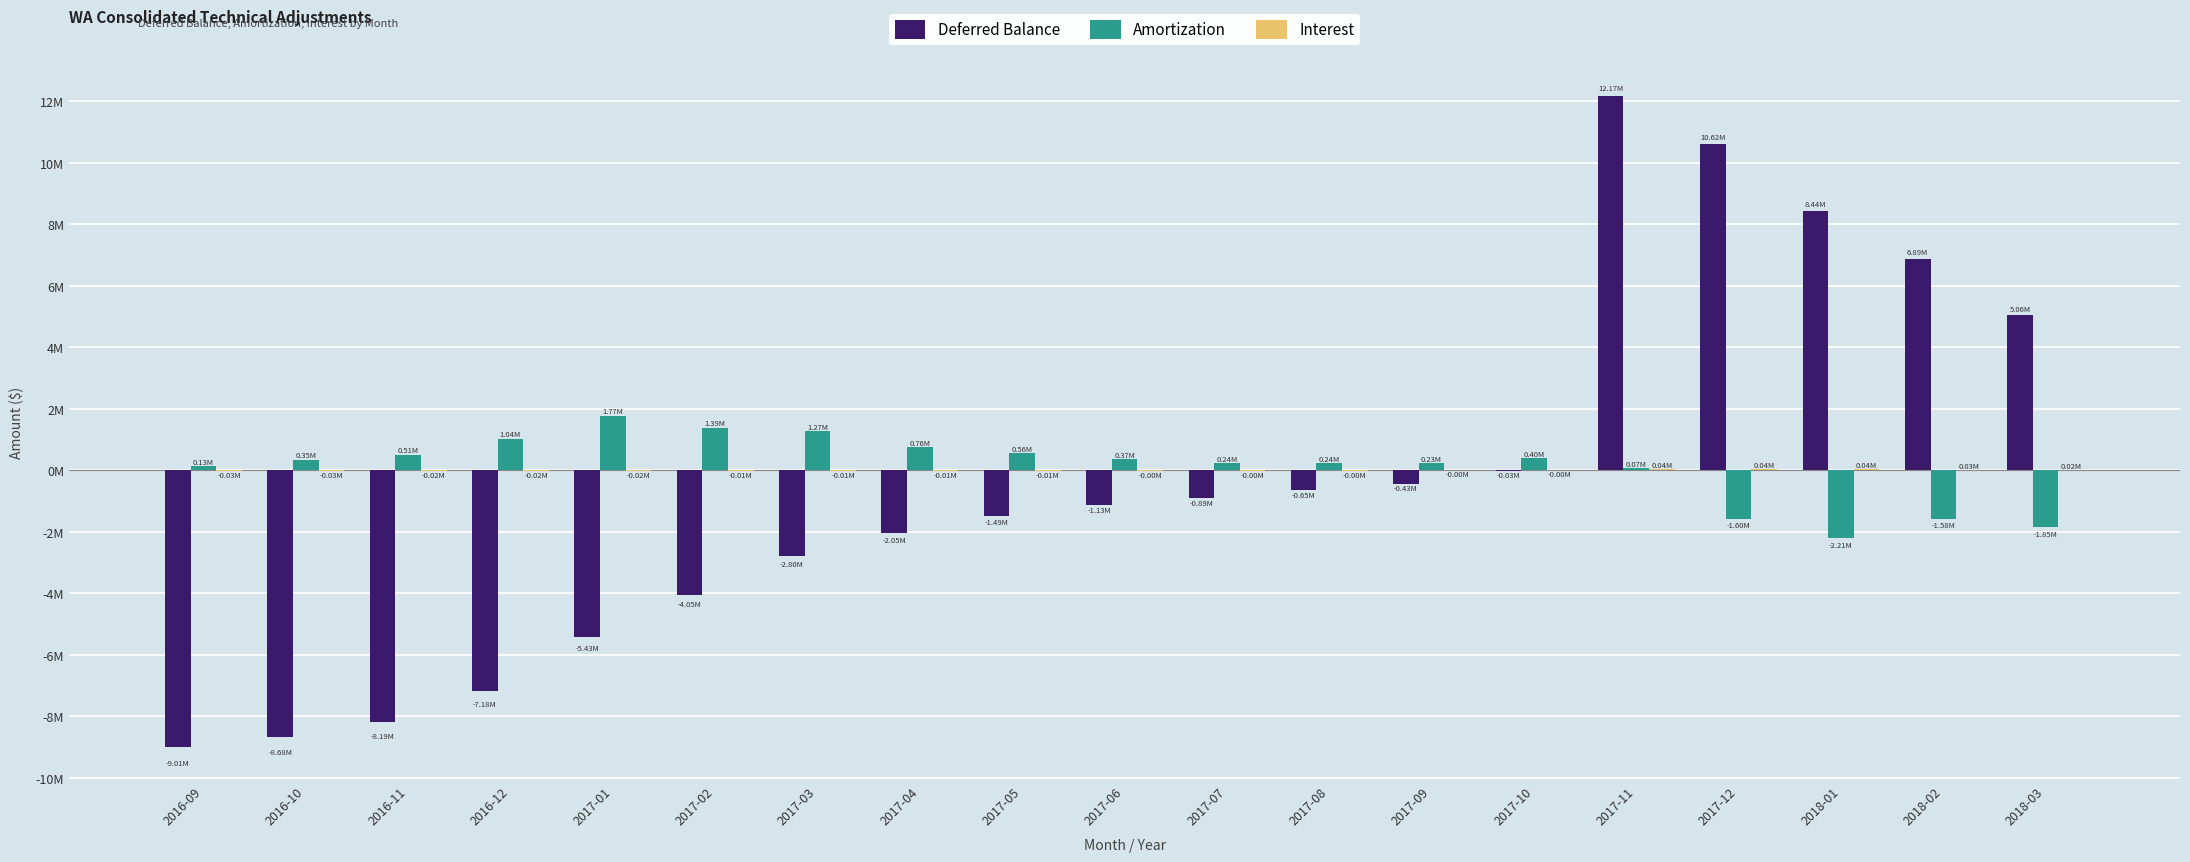

Are the bars horizontal?

No